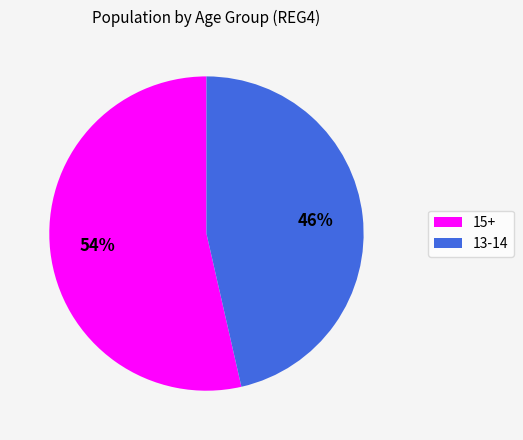

Which category has the smallest portion of the pie?

13-14